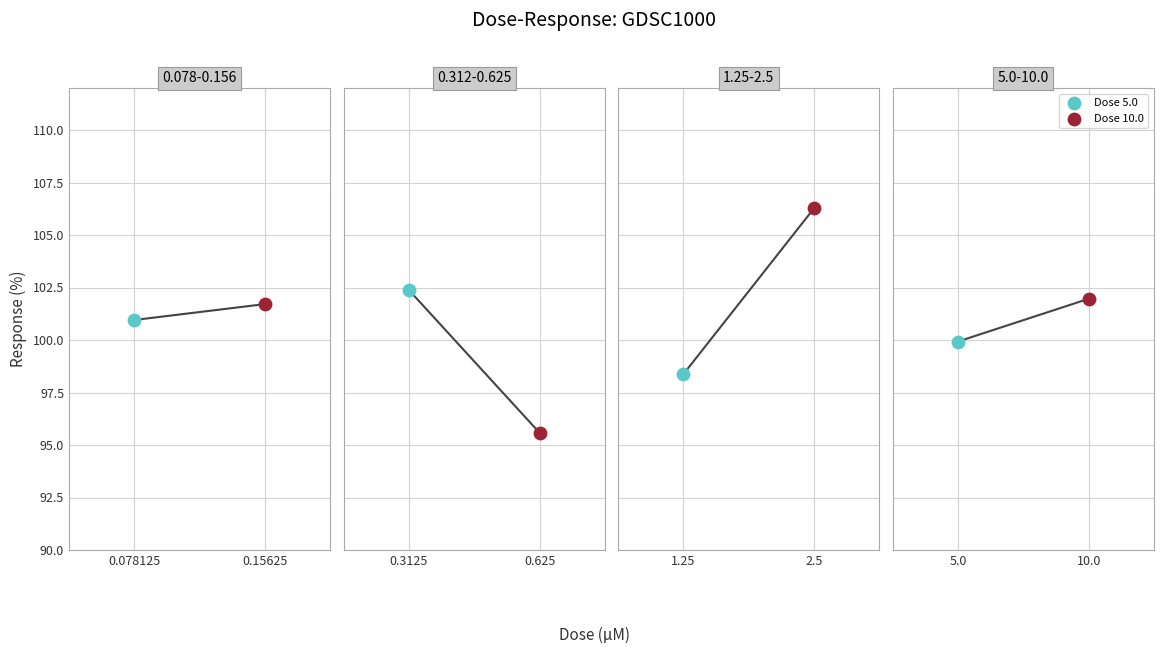

What is the change in value from 0.625 to 10.0?

+6.4